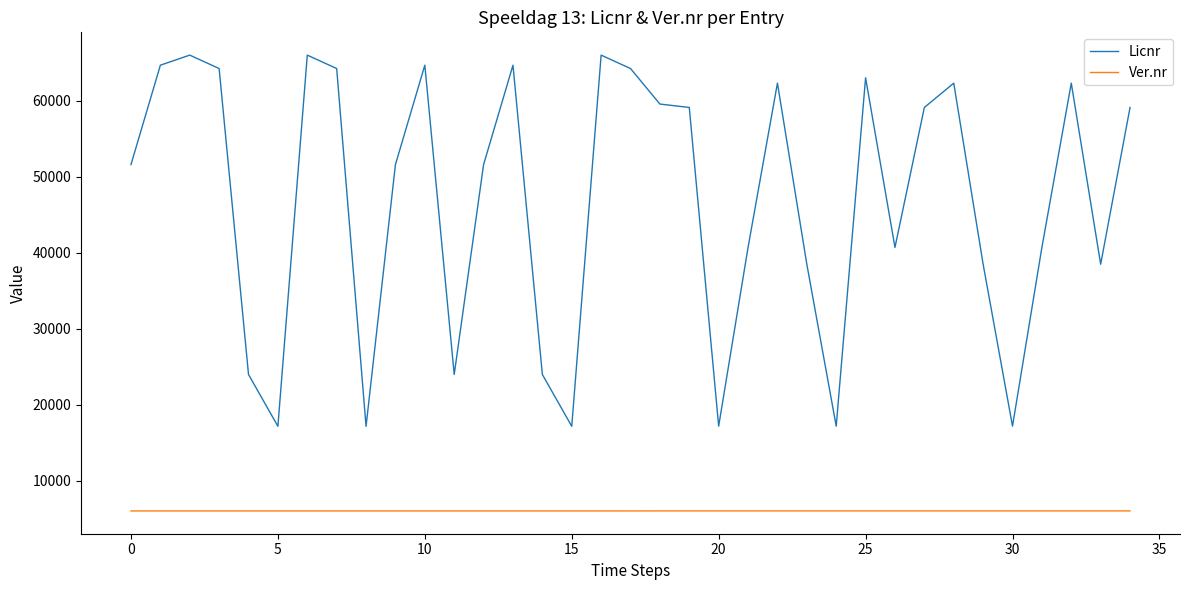

What is the maximum value shown in the chart?

66011